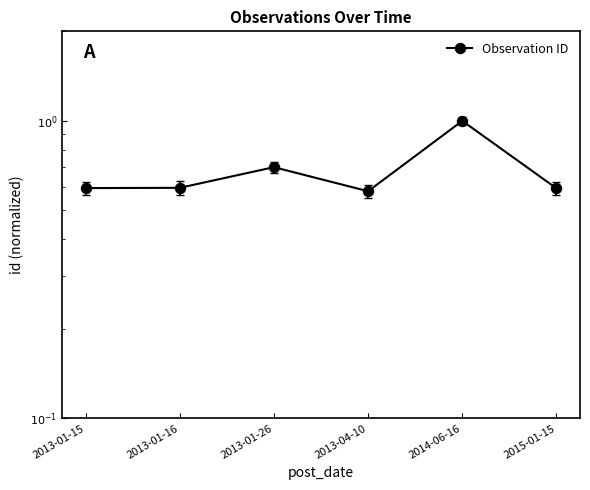

Count the values in the range 0 to 1.

6